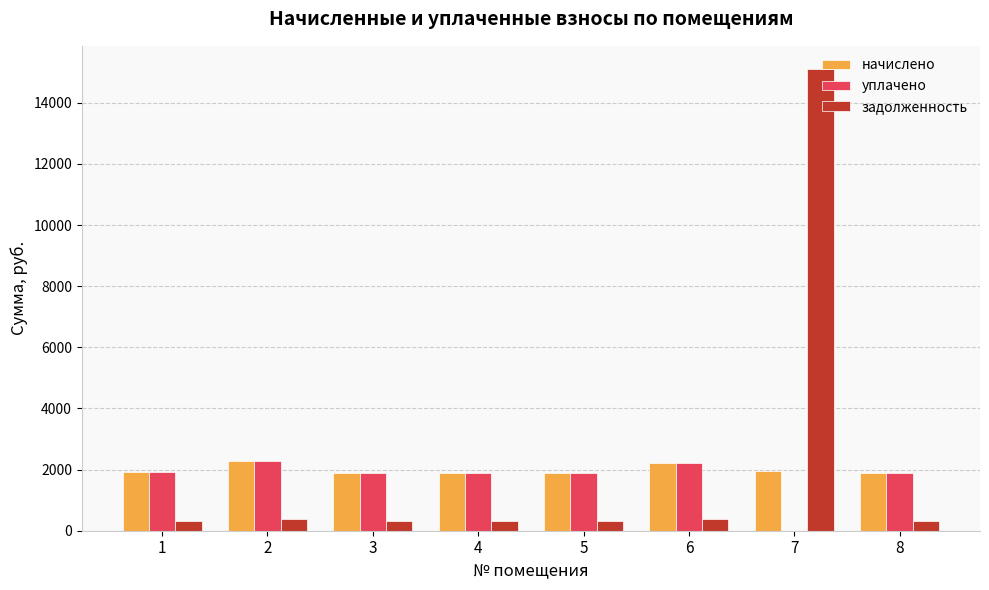

Count the number of categories in the chart.

8